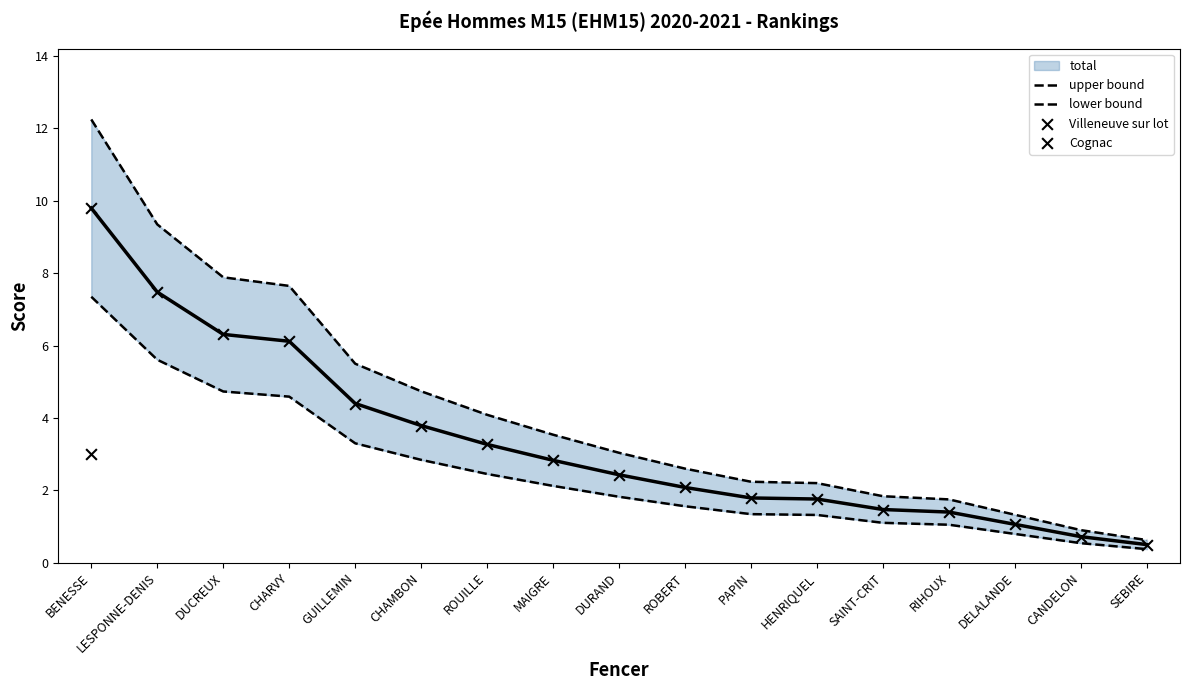

Which series has the largest total across all categories?

total